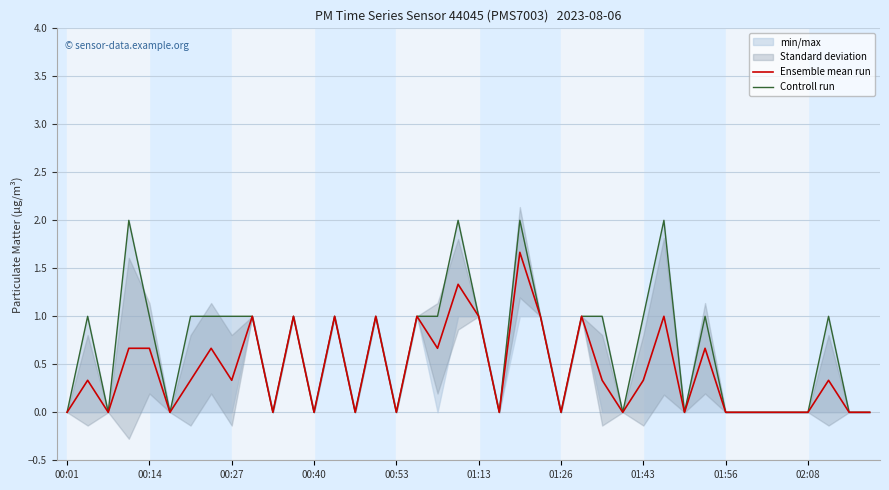

What is the difference between the maximum and minimum values in the Controll run series?

2.0